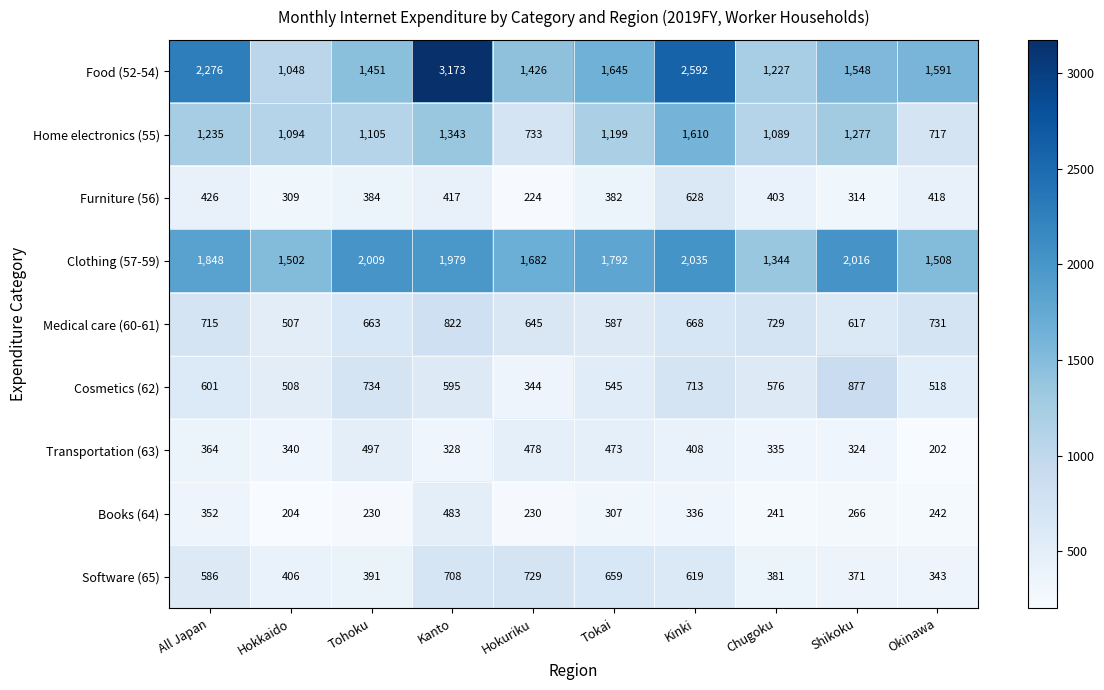

What is the greatest value displayed?

3173